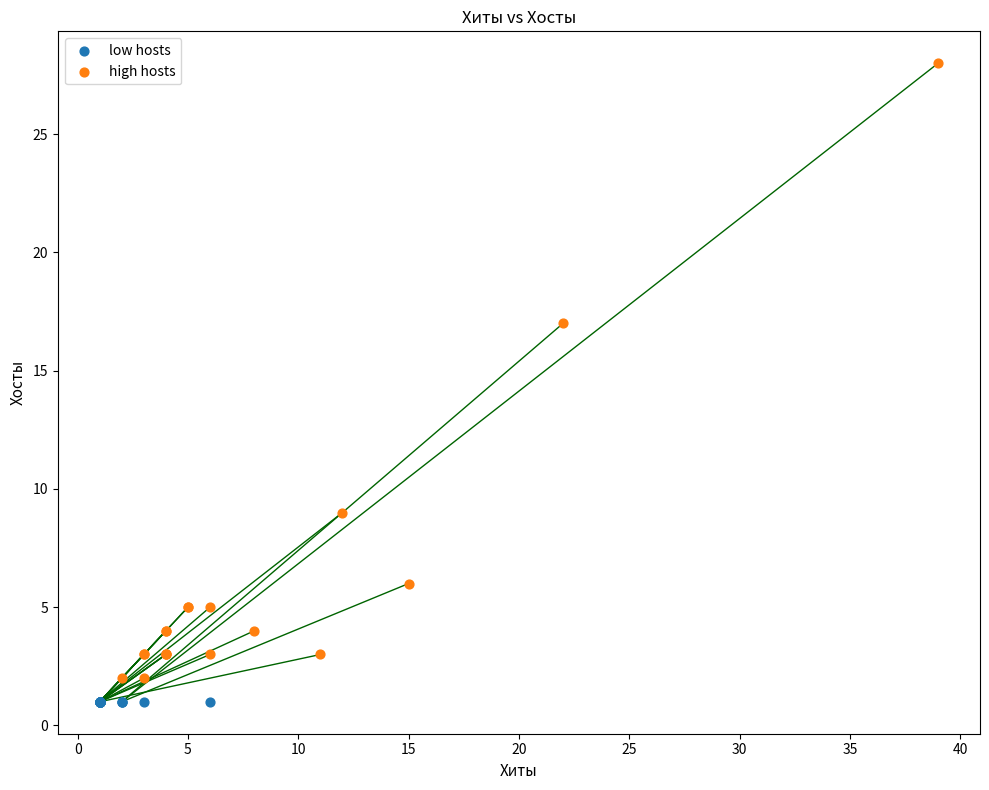

Which series contains the highest Y value?

high hosts